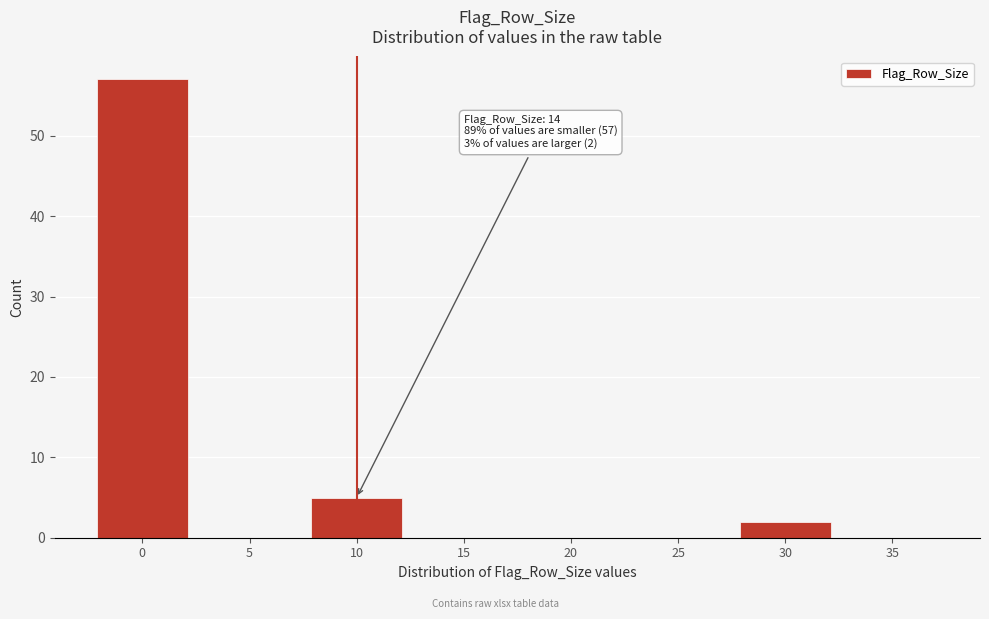

Reading left to right, what are all the values shown in this chart?

0=57	5=0	10=5	15=0	20=0	25=0	30=2	35=0